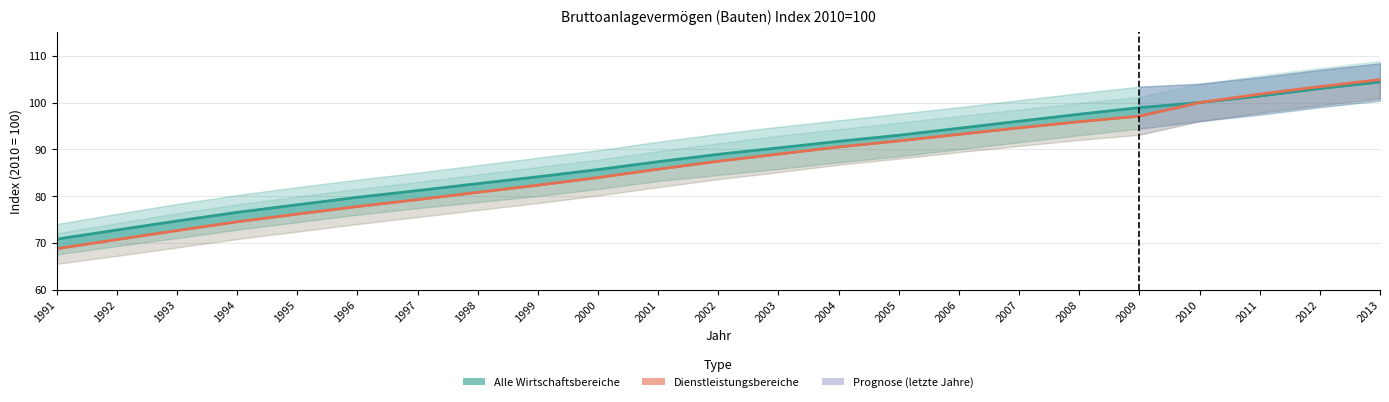

How many distinct data groups are displayed?

2